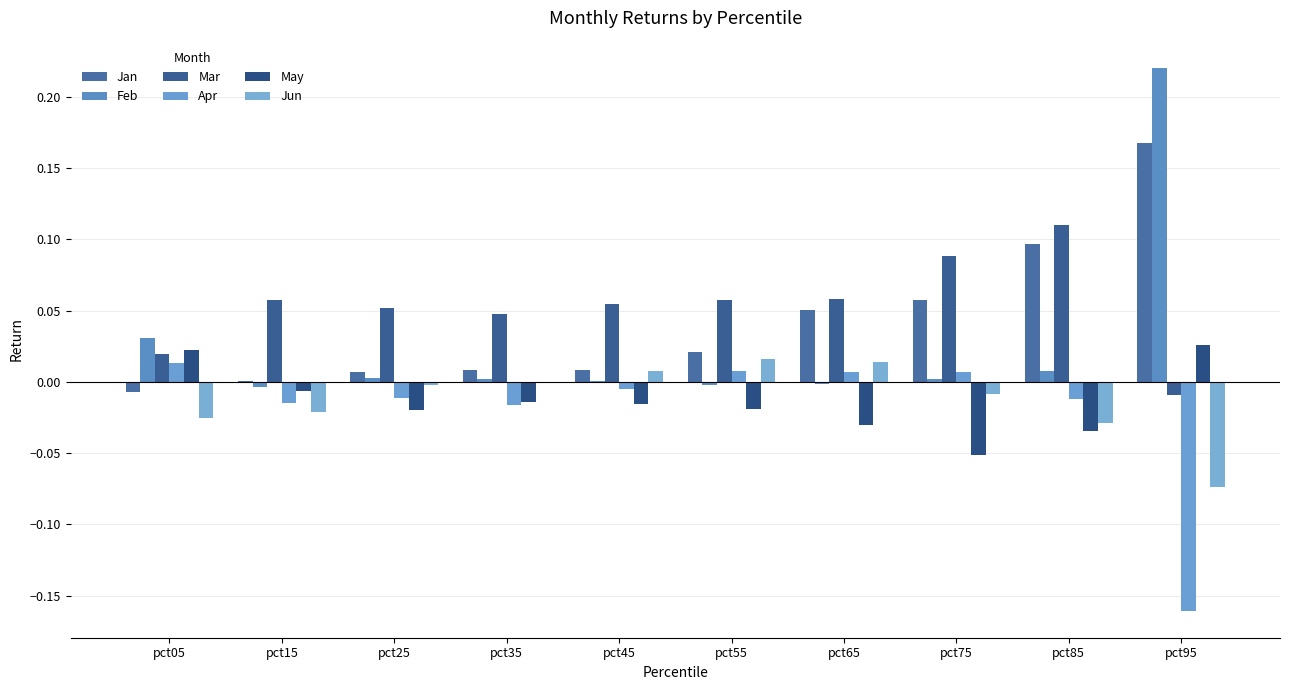

Count the number of data series in this chart.

6